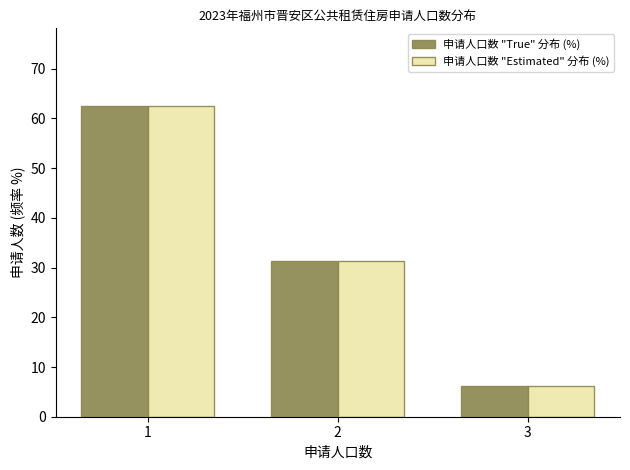

How many bars are there in each group?

2